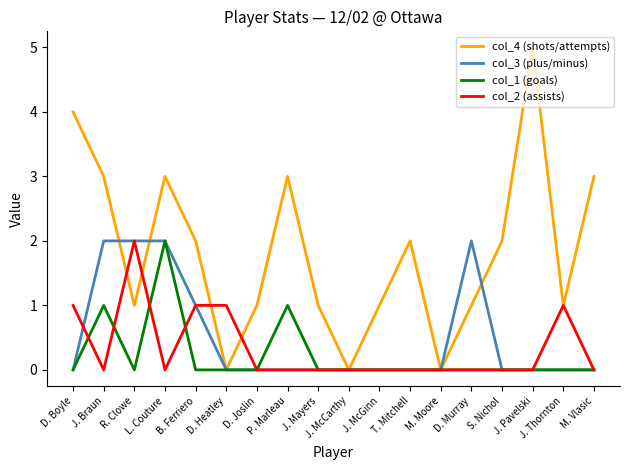

Reading left to right, what are all the values shown in this chart?

col_4 (shots/attempts): D. Boyle=4	J. Braun=3	R. Clowe=1	L. Couture=3	B. Ferriero=2	D. Heatley=0	D. Joslin=1	P. Marleau=3	J. Mayers=1	J. McCarthy=0	J. McGinn=1	T. Mitchell=2	M. Moore=0	D. Murray=1	S. Nichol=2	J. Pavelski=5	J. Thornton=1	M. Vlasic=3
col_3 (plus/minus): D. Boyle=0	J. Braun=2	R. Clowe=2	L. Couture=2	B. Ferriero=1	D. Heatley=0	D. Joslin=0	P. Marleau=0	J. Mayers=0	J. McCarthy=0	J. McGinn=0	T. Mitchell=0	M. Moore=0	D. Murray=2	S. Nichol=0	J. Pavelski=0	J. Thornton=0	M. Vlasic=0
col_1 (goals): D. Boyle=0	J. Braun=1	R. Clowe=0	L. Couture=2	B. Ferriero=0	D. Heatley=0	D. Joslin=0	P. Marleau=1	J. Mayers=0	J. McCarthy=0	J. McGinn=0	T. Mitchell=0	M. Moore=0	D. Murray=0	S. Nichol=0	J. Pavelski=0	J. Thornton=0	M. Vlasic=0
col_2 (assists): D. Boyle=1	J. Braun=0	R. Clowe=2	L. Couture=0	B. Ferriero=1	D. Heatley=1	D. Joslin=0	P. Marleau=0	J. Mayers=0	J. McCarthy=0	J. McGinn=0	T. Mitchell=0	M. Moore=0	D. Murray=0	S. Nichol=0	J. Pavelski=0	J. Thornton=1	M. Vlasic=0